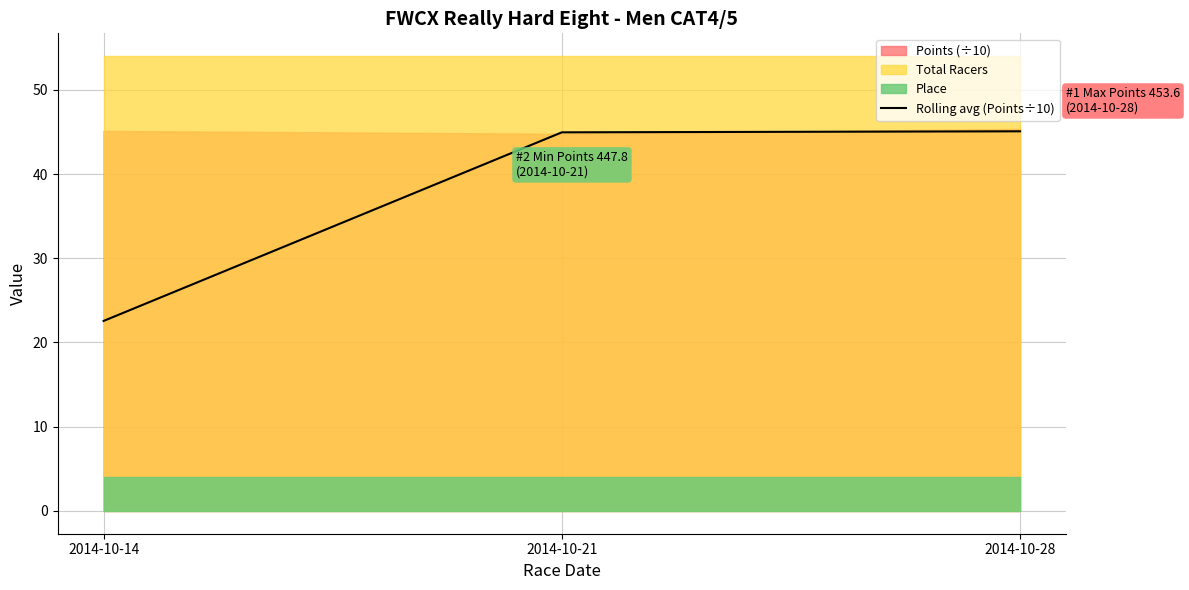

At which label is Rolling avg (Points÷10) closest to 33?

2014-10-14